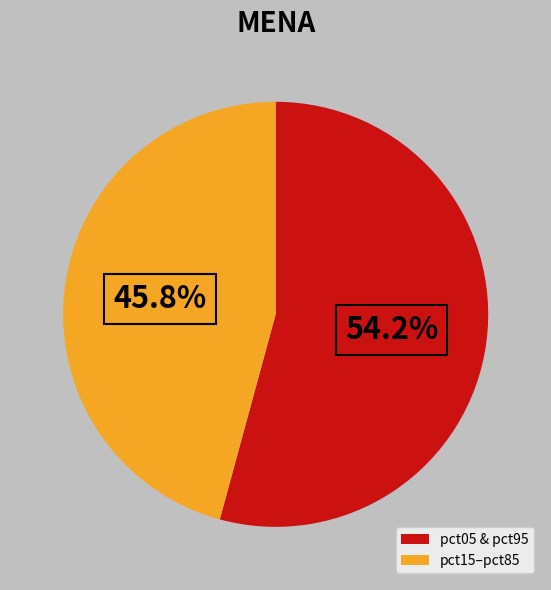

What is the smallest slice in the pie chart?

pct15–pct85